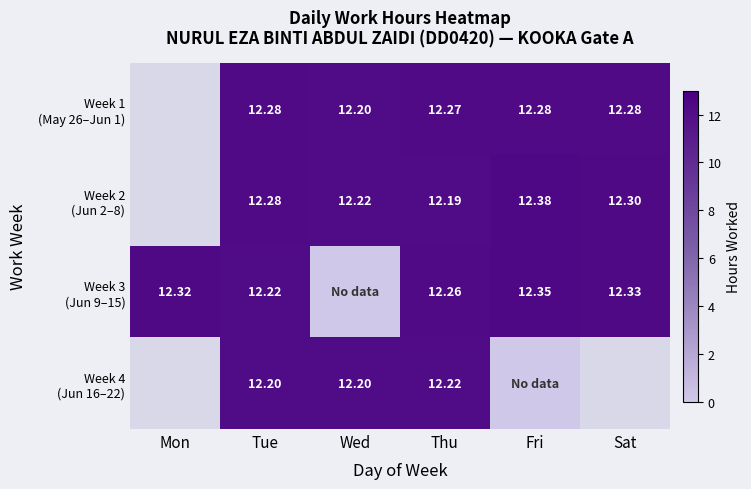

Where is Week 3 (Jun 9–15) nearest to the value 6?

Wed